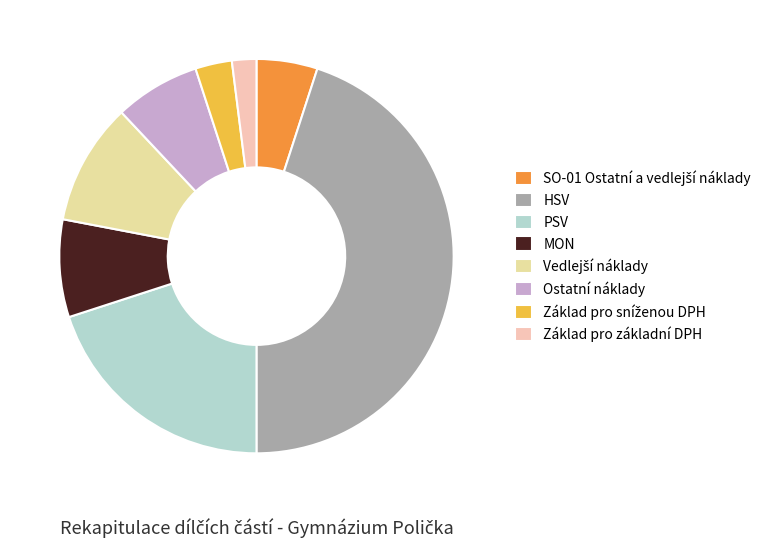

To the nearest percent, what is the difference between the Ostatní náklady and PSV slice percentages?

13%